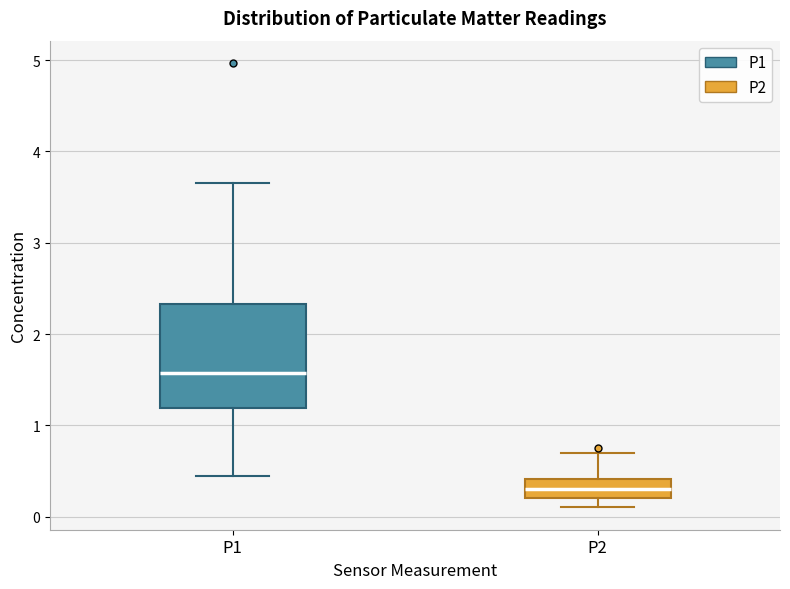

Which box has the highest median line?

P1